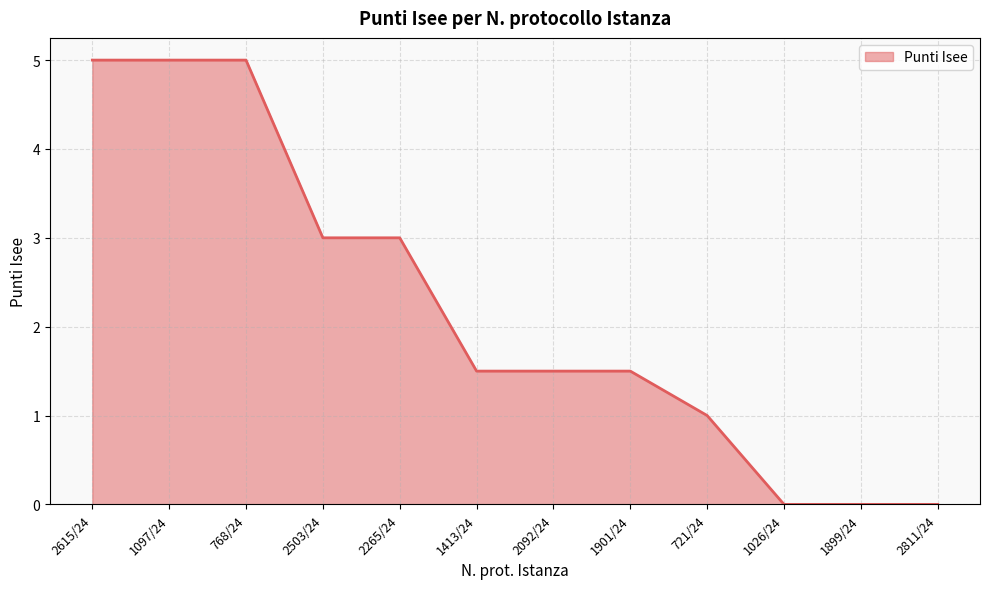

How many lines are shown in the chart?

1